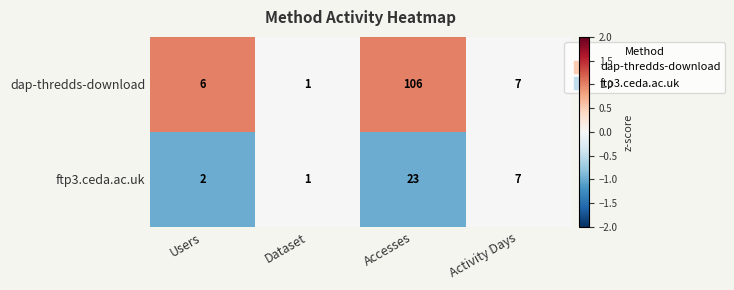

Reading right to left, transcribe all the data shown in this chart.

dap-thredds-download: Activity Days=7	Accesses=106	Dataset=1	Users=6
ftp3.ceda.ac.uk: Activity Days=7	Accesses=23	Dataset=1	Users=2